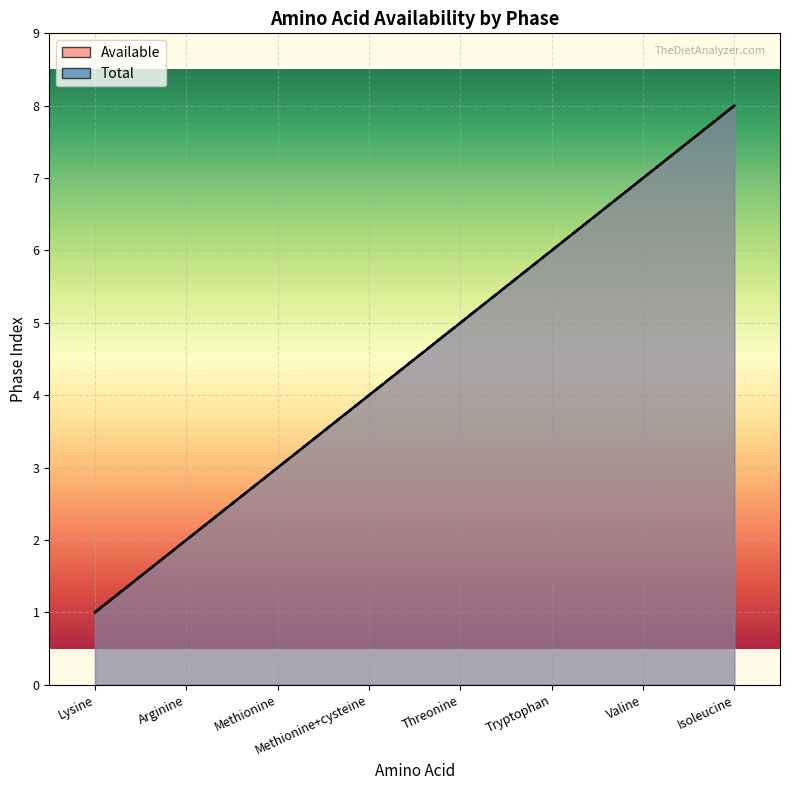

True or false: Total has a value of 4 at Methionine+cysteine.

True